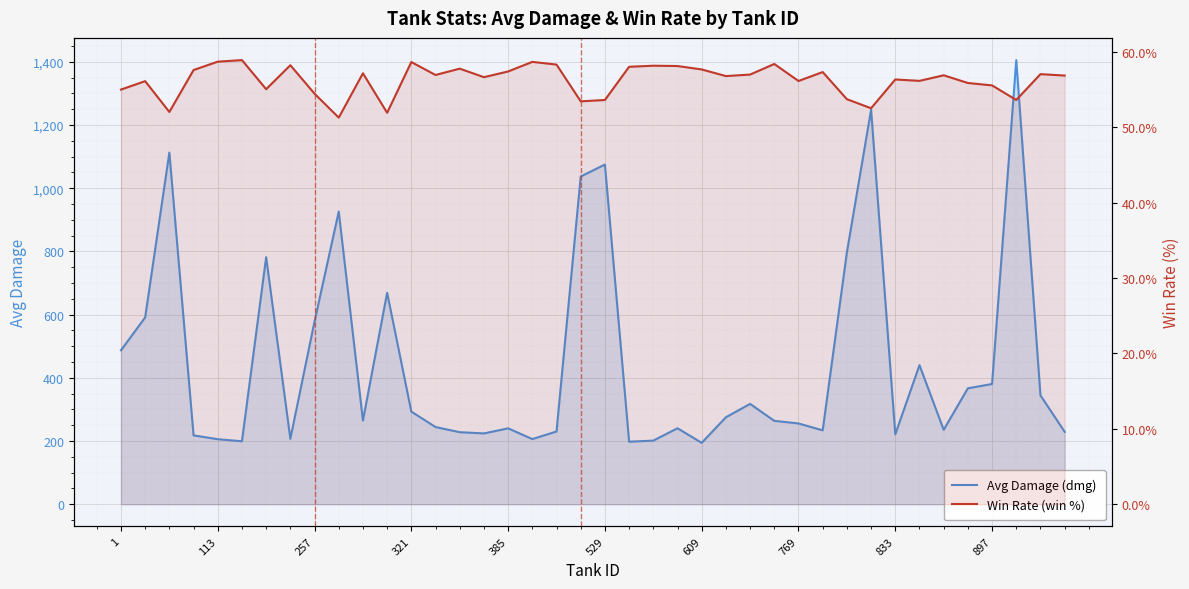

True or false: Avg Damage (dmg) and Win Rate (win %) intersect in this chart.

False